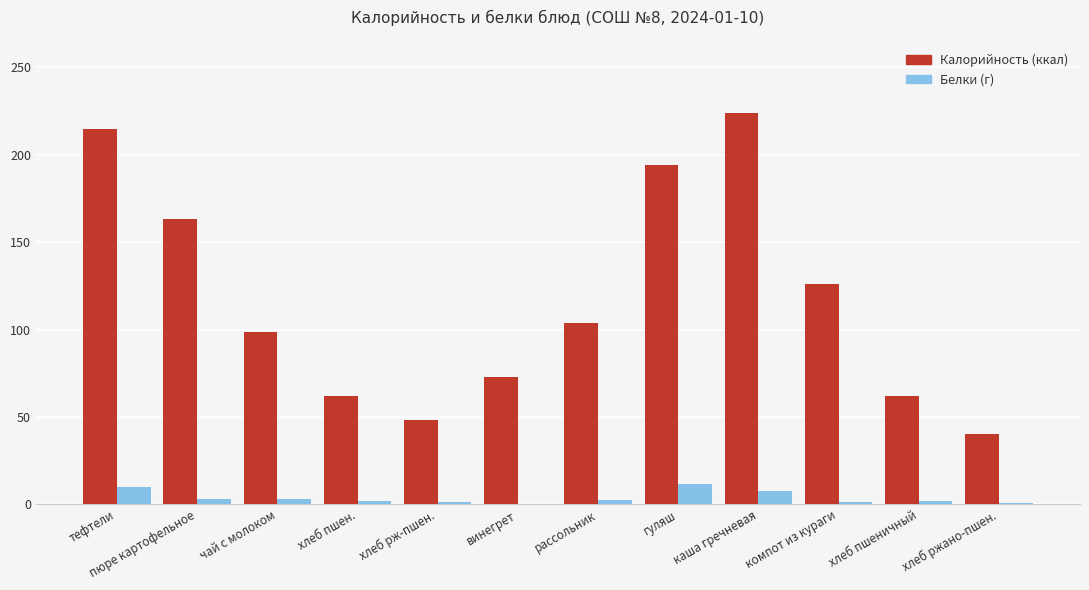

Which label corresponds to the largest value in the chart?

каша гречневая